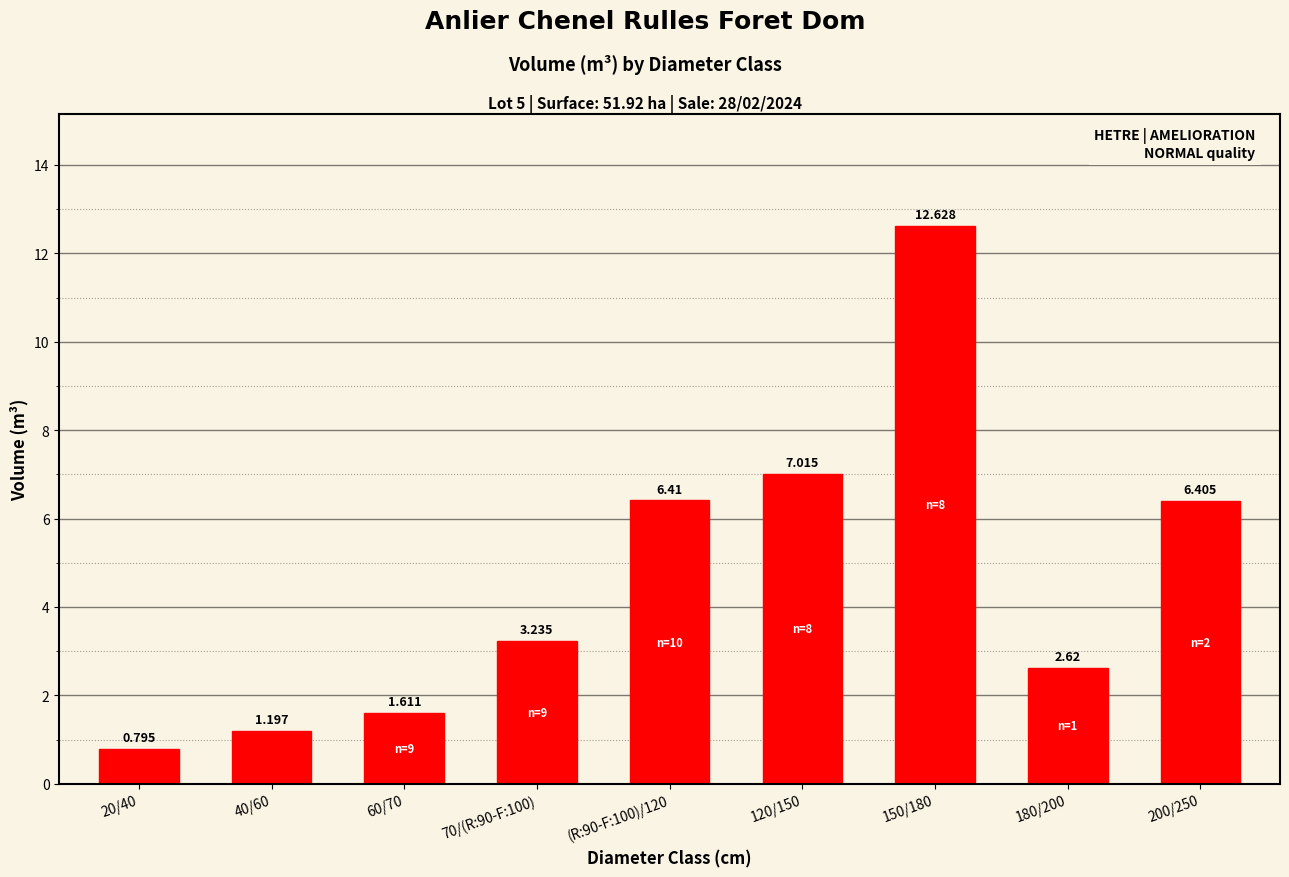

How many bars are there in total?

9